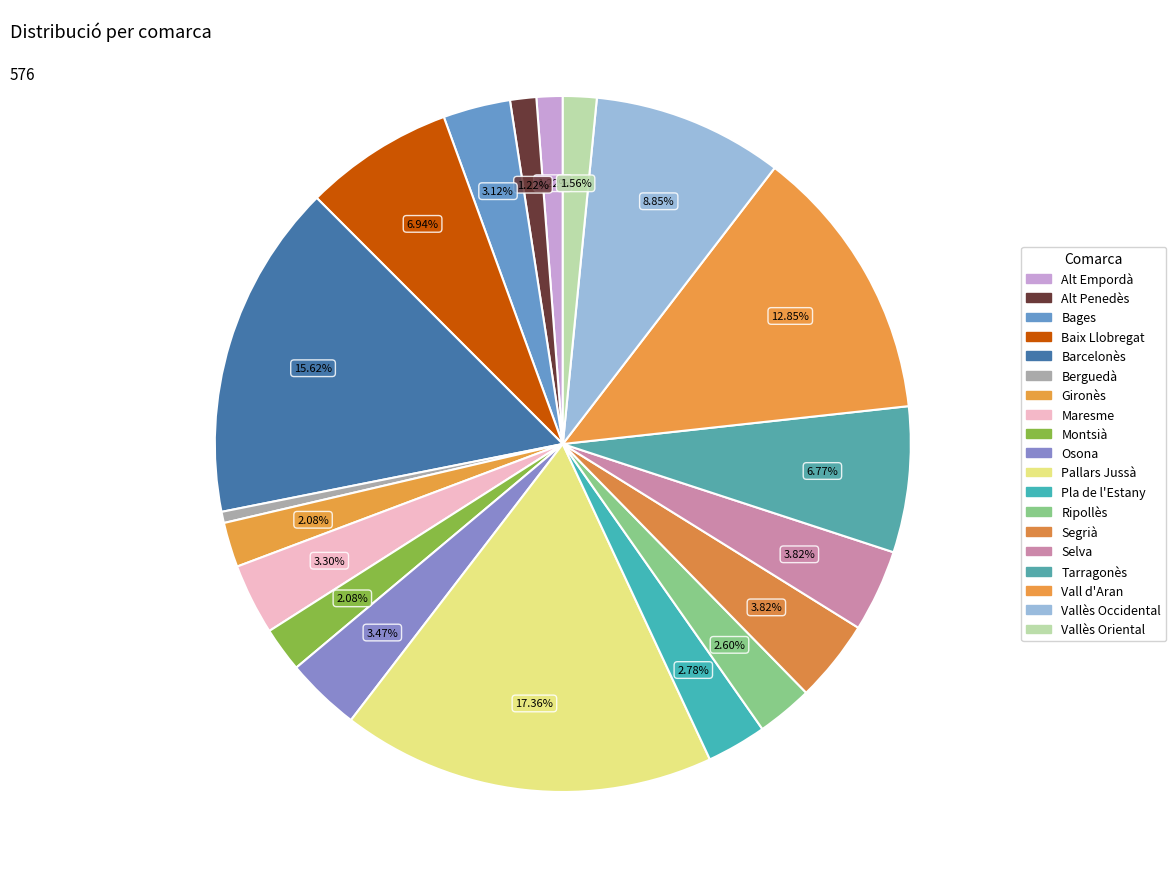

What percentage is the Maresme slice, to the nearest percent?

3%